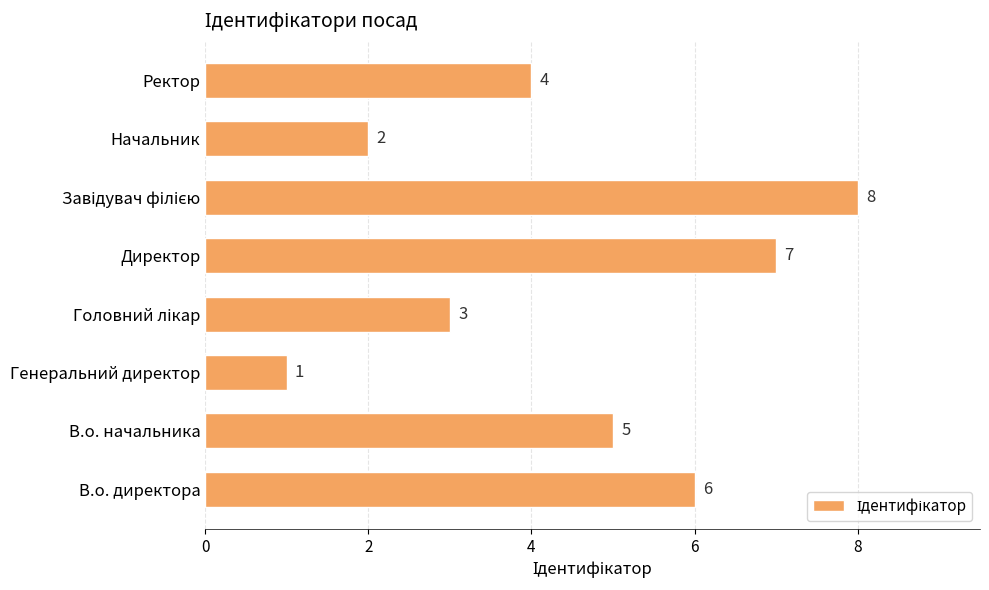

How many series are shown in this chart?

1